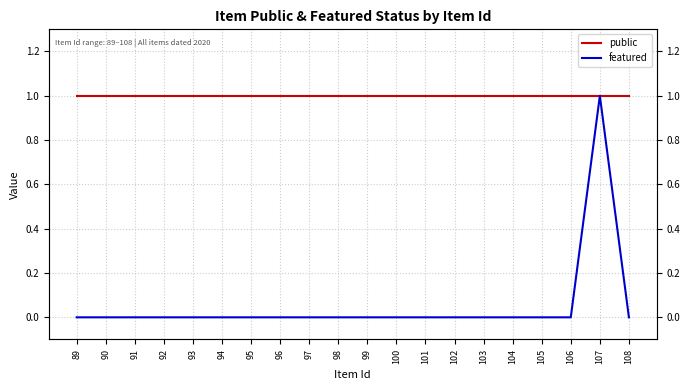

What is the spread (max minus min) of values at 101?

1